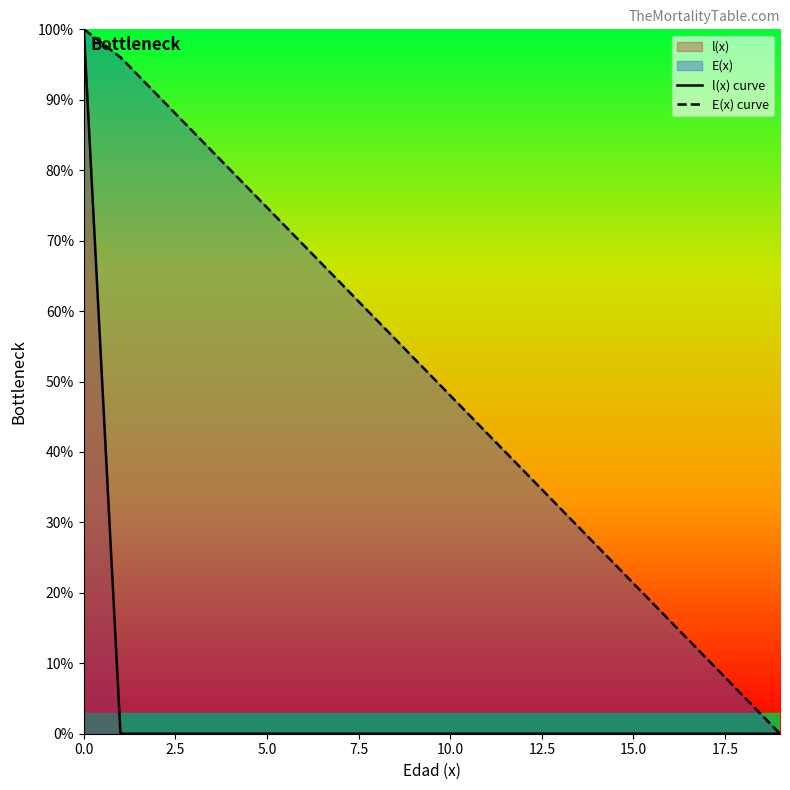

True or false: l(x) curve has more than 0 interior local peaks.

False